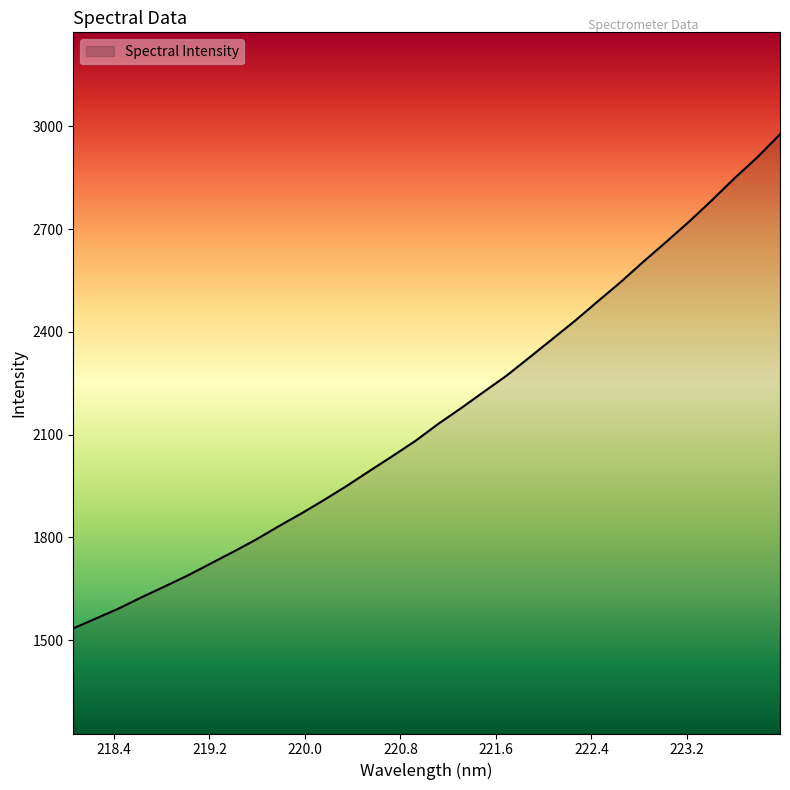

What is the smallest value displayed?

1534.5